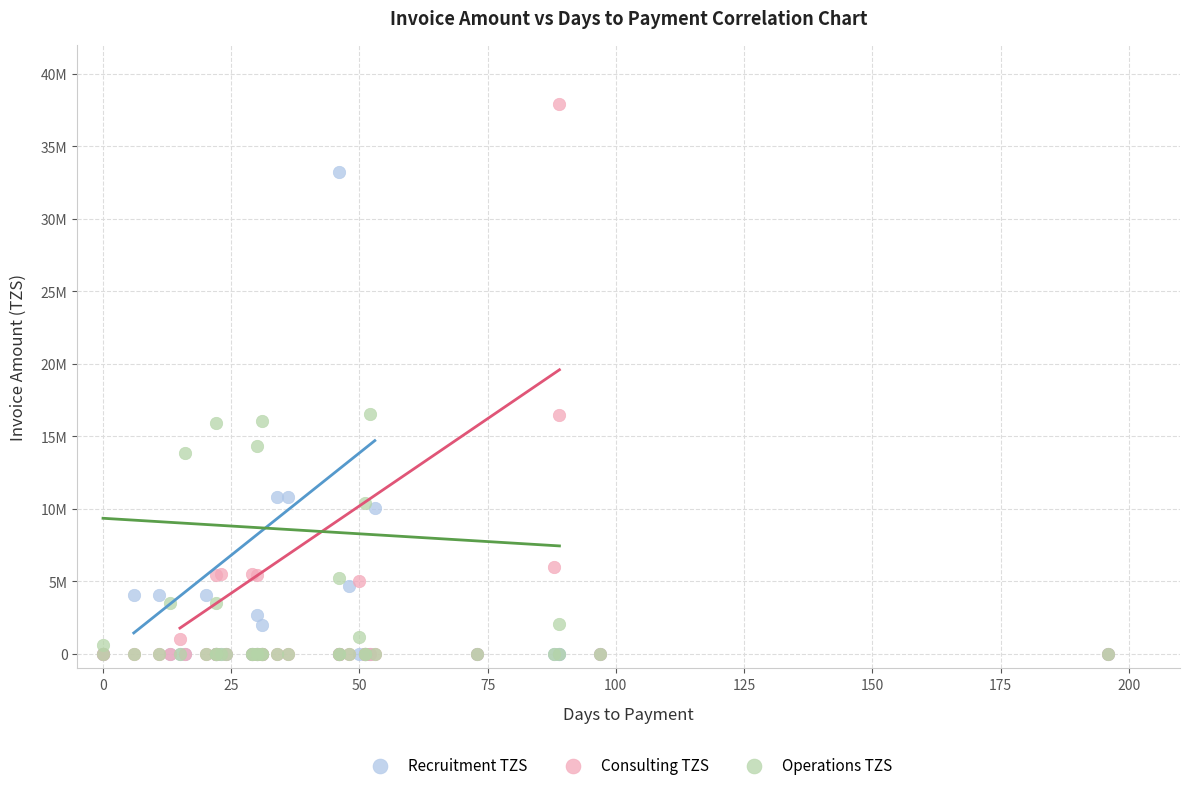

What are all the series names shown in the legend?

Recruitment TZS, Consulting TZS, Operations TZS